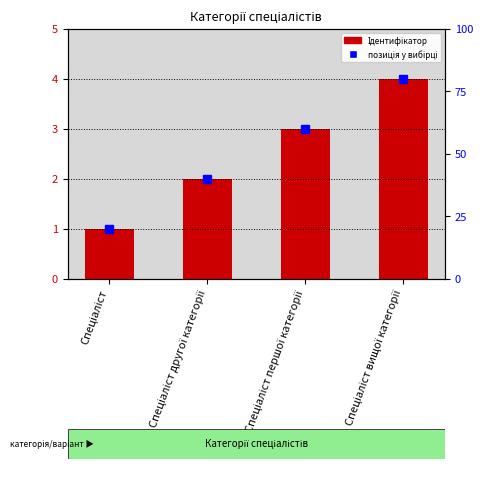

How many distinct data groups are displayed?

1